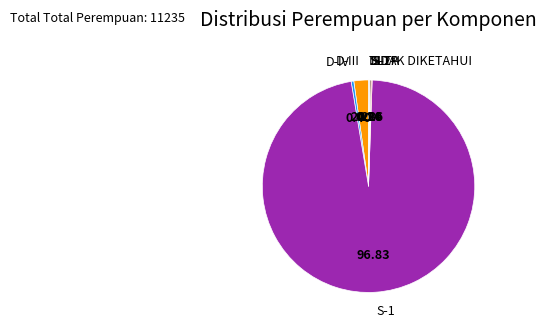

Is there a majority slice in this chart?

Yes